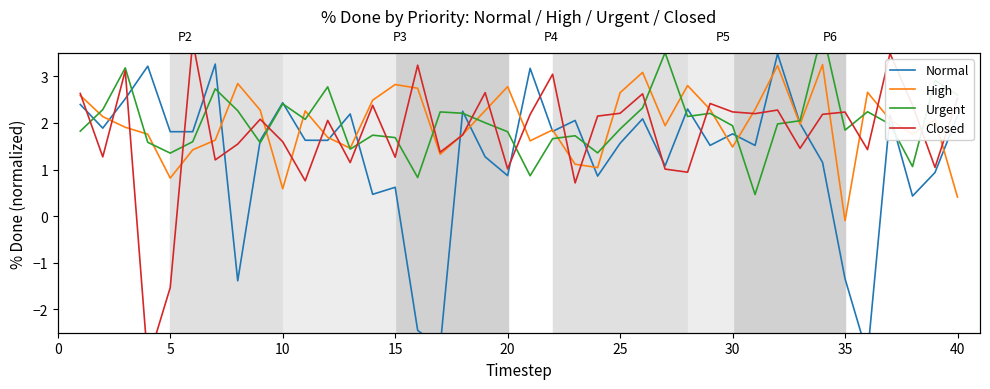

Reading left to right, list all the values displayed in this chart.

Normal: 2.4	1.9	2.5	3.2	1.8	1.8	3.3	-1.4	1.6	2.4	1.6	1.6	2.2	0.5	0.6	-2.4	-2.8	2.3	1.3	0.9	3.2	1.8	2.1	0.9	1.6	2.1	1.1	2.3	1.5	1.8	1.5	3.5	2.0	1.2	-1.3	-3.0	2.2	0.4	0.9	2.2
High: 2.6	2.1	1.9	1.8	0.8	1.4	1.6	2.8	2.3	0.6	2.3	1.7	1.5	2.5	2.8	2.7	1.3	1.8	2.3	2.8	1.6	1.9	1.1	1.0	2.7	3.1	1.9	2.8	2.3	1.5	2.3	3.2	2.0	3.3	-0.1	2.7	2.1	1.8	2.1	0.4
Urgent: 1.8	2.3	3.2	1.6	1.4	1.6	2.7	2.3	1.6	2.4	2.1	2.8	1.4	1.7	1.7	0.8	2.2	2.2	2.0	1.8	0.9	1.7	1.7	1.4	1.9	2.3	3.5	2.1	2.2	1.9	0.5	2.0	2.0	4.0	1.8	2.2	2.0	1.1	2.9	2.6
Closed: 2.6	1.3	3.1	-3.1	-1.5	3.8	1.2	1.5	2.1	1.6	0.8	2.1	1.2	2.4	1.3	3.2	1.4	1.7	2.7	1.0	2.2	3.0	0.7	2.1	2.2	2.6	1.0	0.9	2.4	2.2	2.2	2.3	1.5	2.2	2.2	1.4	3.5	2.4	1.0	2.5